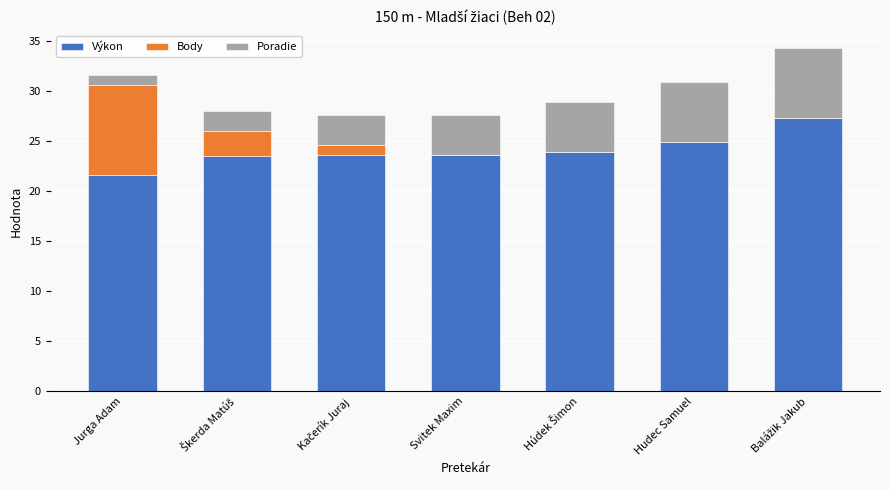

Are the bars grouped side by side (vs. stacked)?

No